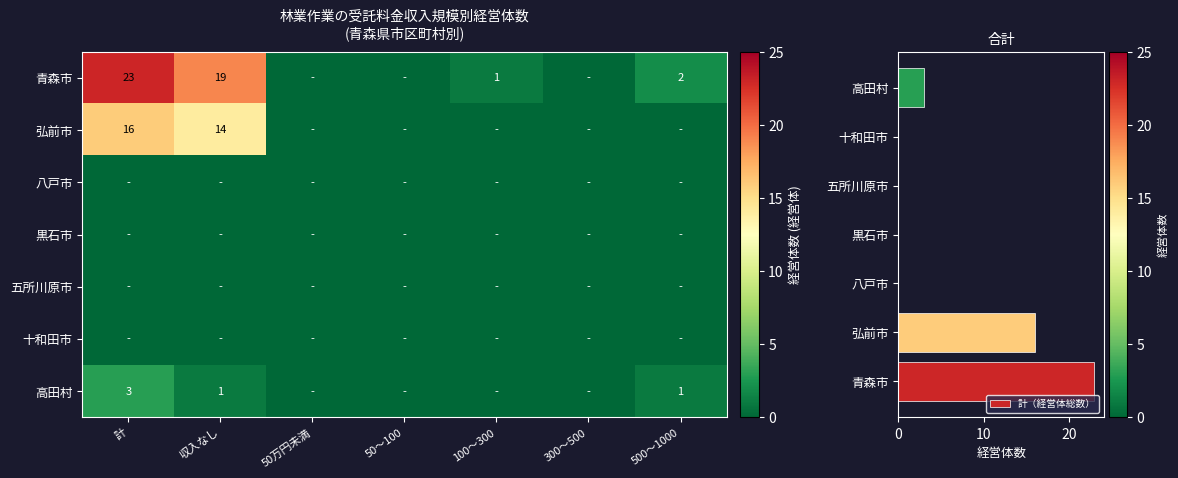

How many categories are shown in the chart?

7